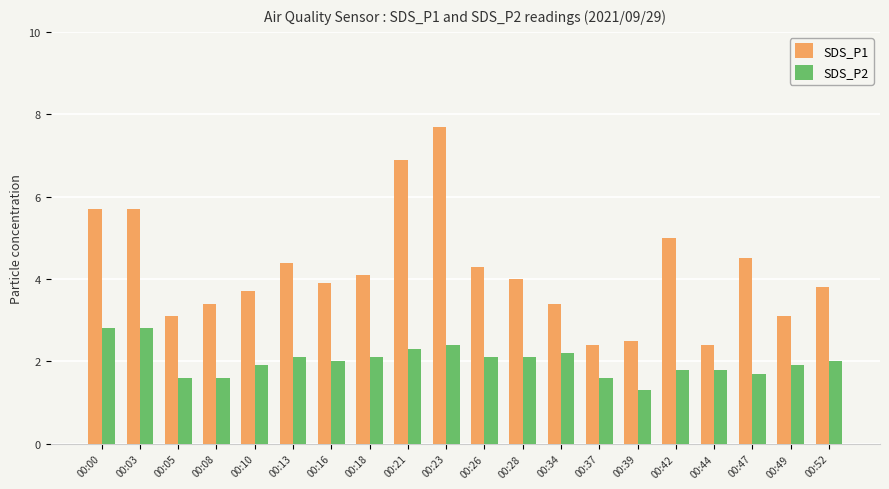

List the series in order of their peak value, highest first.

SDS_P1, SDS_P2